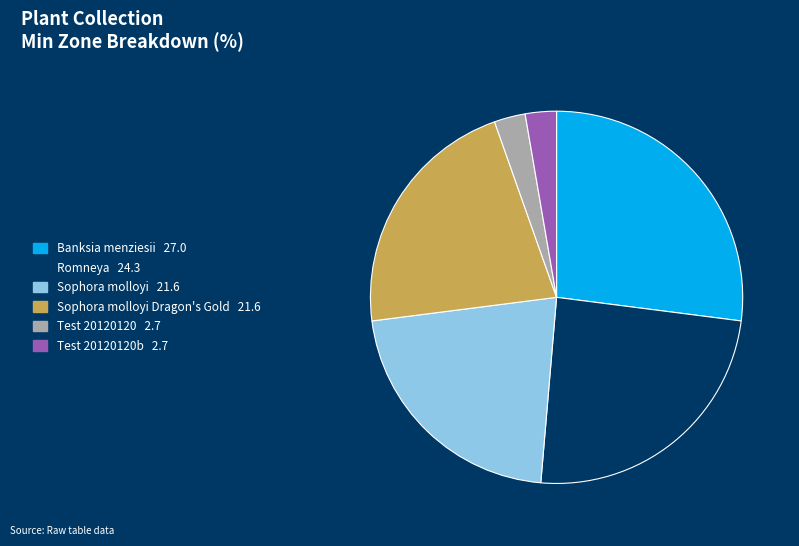

Is there any slice that represents more than half of the pie?

No